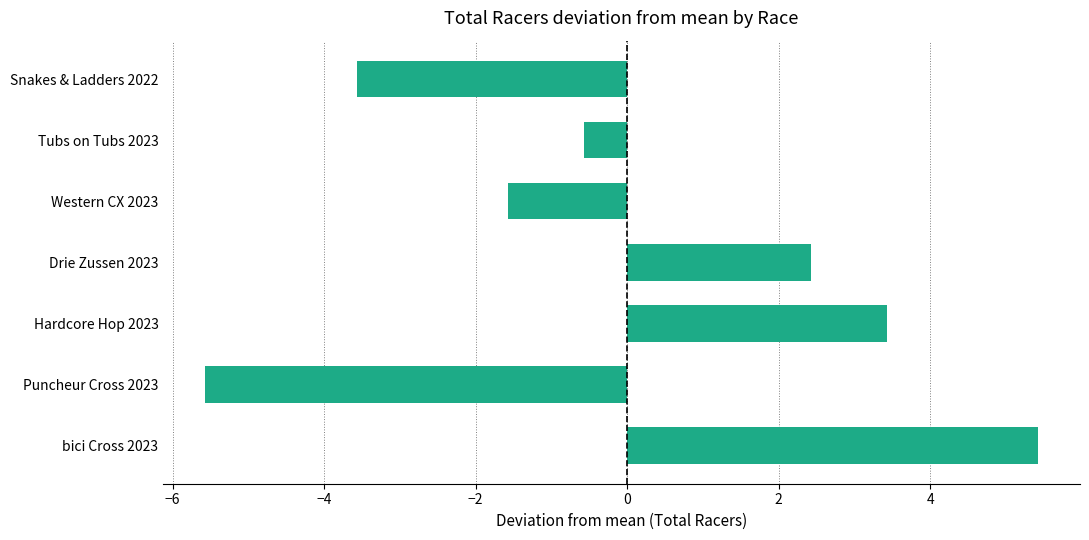

Reading top to bottom, transcribe all the data shown in this chart.

-3.6	-0.6	-1.6	2.4	3.4	-5.6	5.4